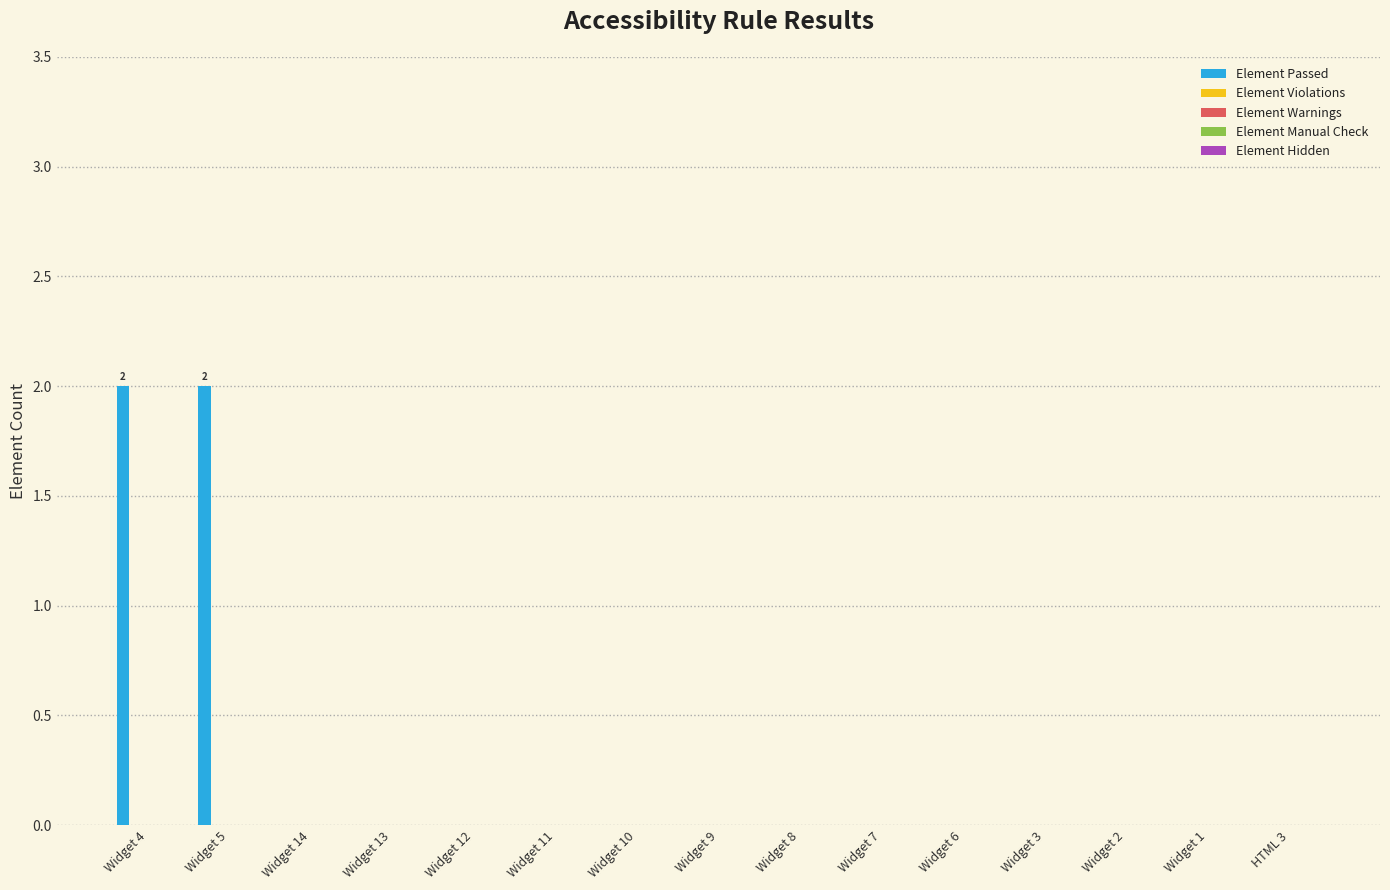

How many data points does each series have?

15